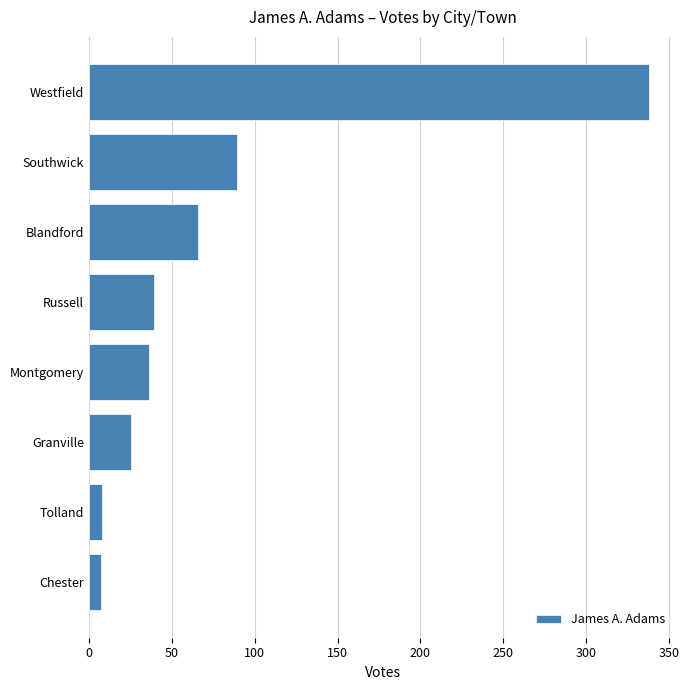

How many bars are there in total?

8